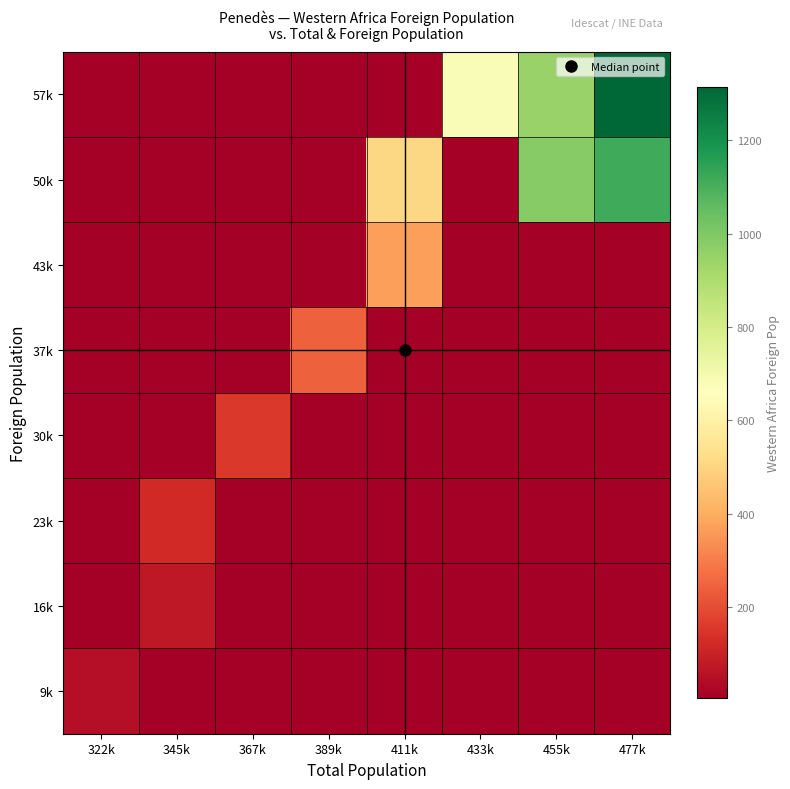

Reading left to right, what are all the values shown in this chart?

9k: 322k=48.5	345k=4.9	367k=4.9	389k=4.9	411k=4.9	433k=4.9	455k=4.9	477k=4.9
16k: 322k=4.9	345k=73.0	367k=4.9	389k=4.9	411k=4.9	433k=4.9	455k=4.9	477k=4.9
23k: 322k=4.9	345k=118.0	367k=4.9	389k=4.9	411k=4.9	433k=4.9	455k=4.9	477k=4.9
30k: 322k=4.9	345k=4.9	367k=155.0	389k=4.9	411k=4.9	433k=4.9	455k=4.9	477k=4.9
37k: 322k=4.9	345k=4.9	367k=4.9	389k=244.0	411k=4.9	433k=4.9	455k=4.9	477k=4.9
43k: 322k=4.9	345k=4.9	367k=4.9	389k=4.9	411k=368.0	433k=4.9	455k=4.9	477k=4.9
50k: 322k=4.9	345k=4.9	367k=4.9	389k=4.9	411k=507.0	433k=4.9	455k=985.6	477k=1116.0
57k: 322k=4.9	345k=4.9	367k=4.9	389k=4.9	411k=4.9	433k=676.0	455k=946.2	477k=1313.7